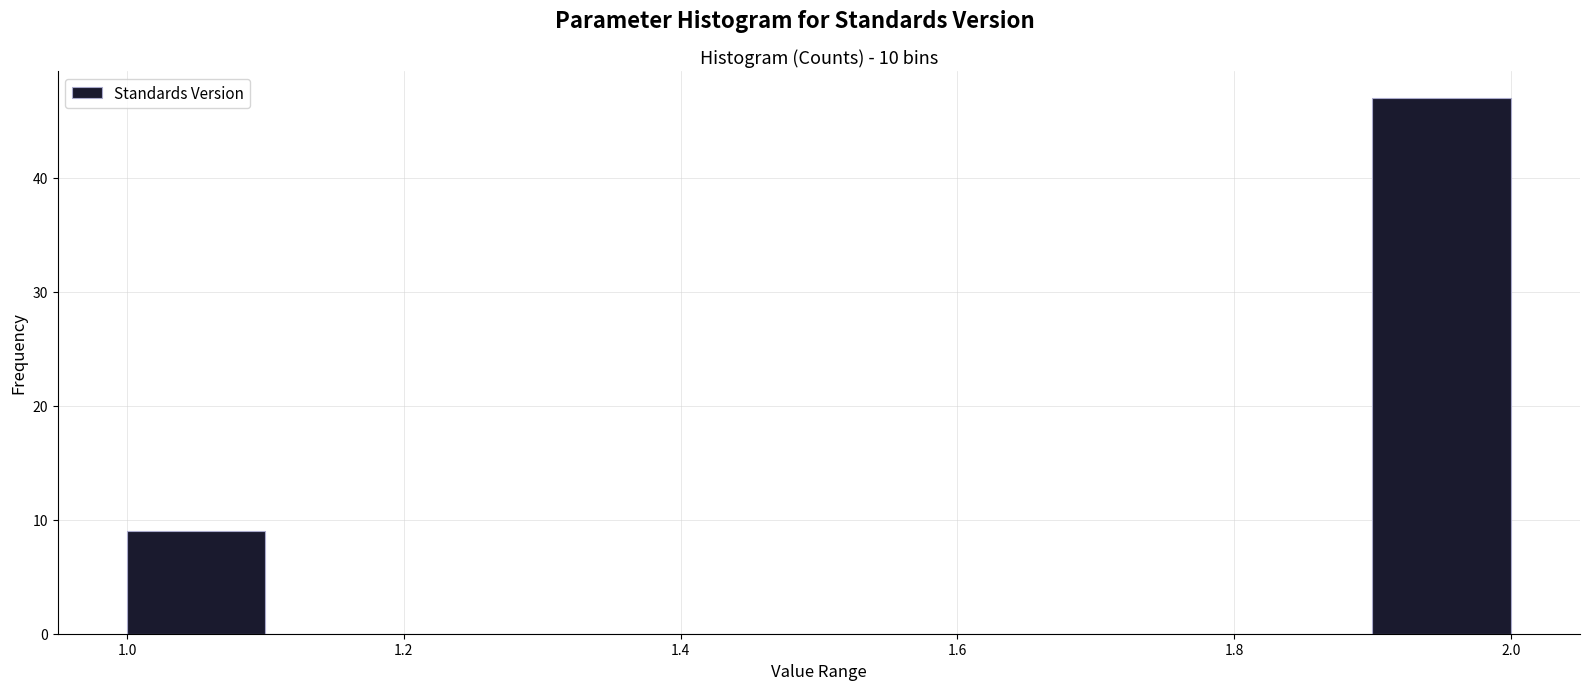

Reading left to right, list every bar in this chart as the range it spans on the x-axis followed by its height. The values are not printed on the chart, so give them approximately, as read against the axis.

1.0 to 1.1: 9
1.1 to 1.2: 0
1.2 to 1.3: 0
1.3 to 1.4: 0
1.4 to 1.5: 0
1.5 to 1.6: 0
1.6 to 1.7: 0
1.7 to 1.8: 0
1.8 to 1.9: 0
1.9 to 2.0: 47